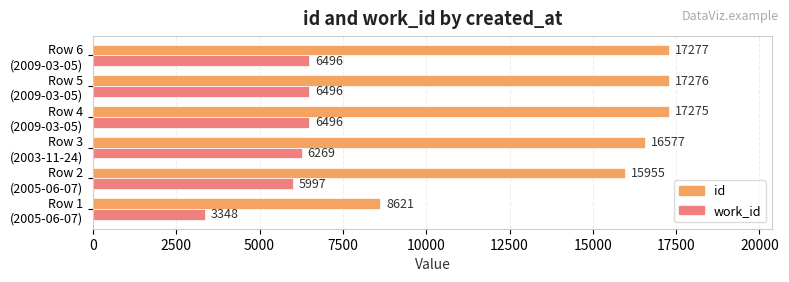

Which series has the widest spread of values?

id